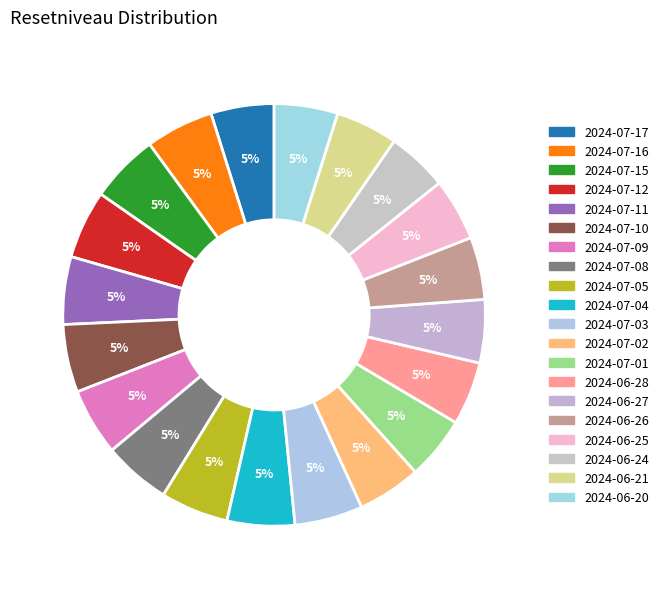

Which category has the biggest portion of the pie?

2024-07-15